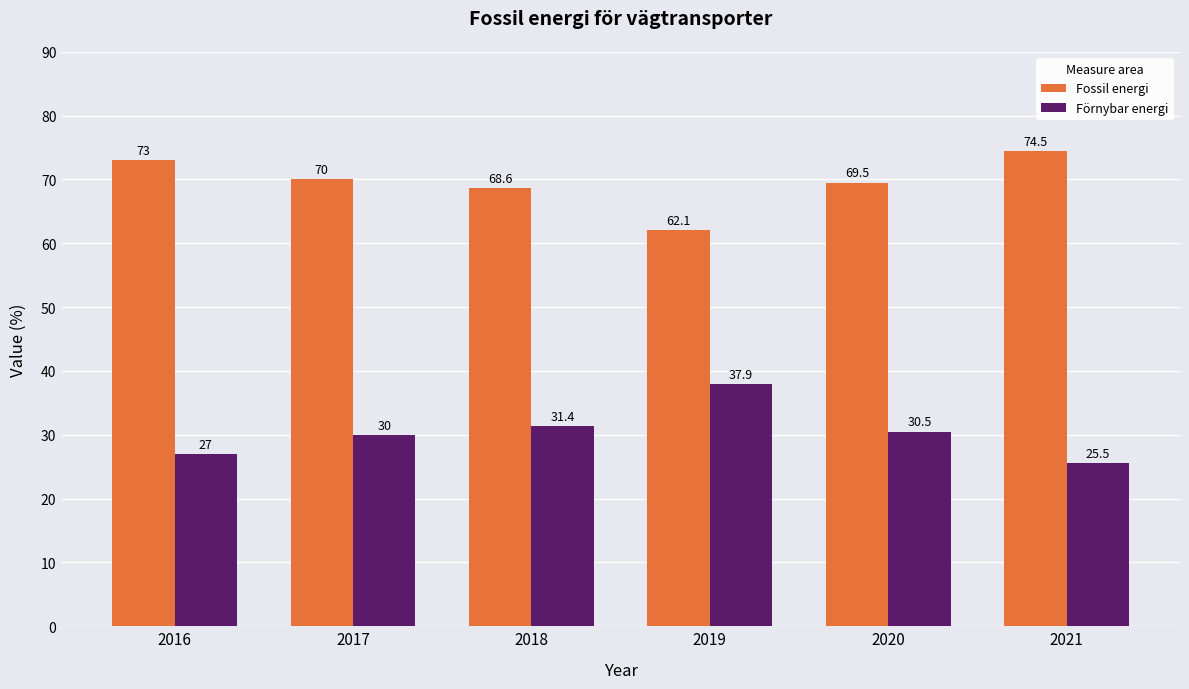

What is the difference between the maximum and second lowest values in the Fossil energi series?

5.9